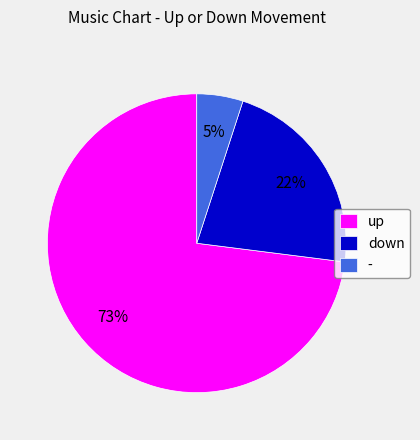

To the nearest percent, what is the difference between the largest and smallest slice percentages?

68%